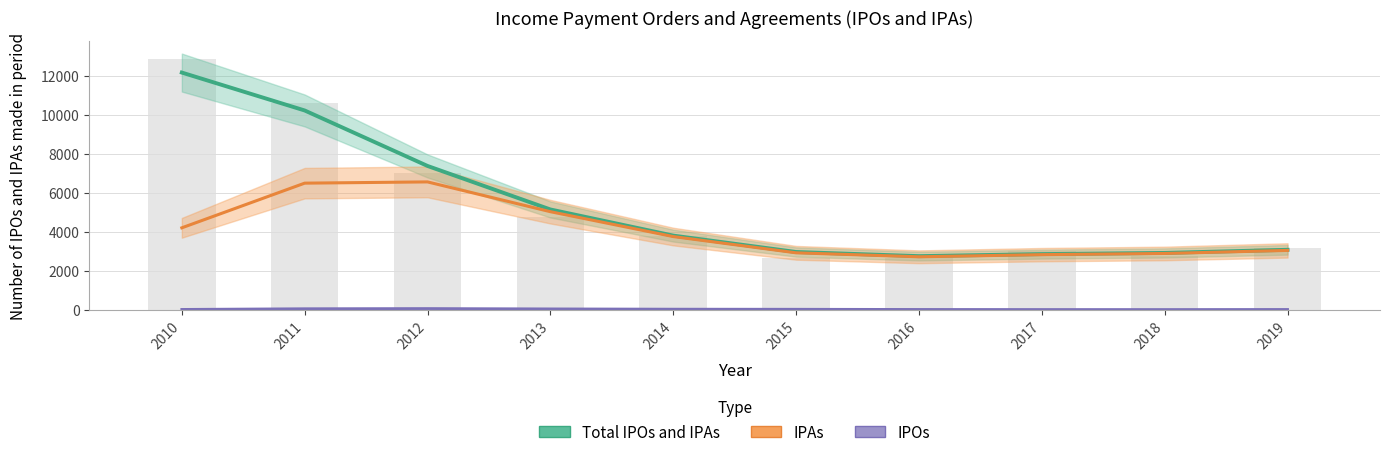

List the series in order of their peak value, lowest first.

IPOs, IPAs, Total IPOs and IPAs